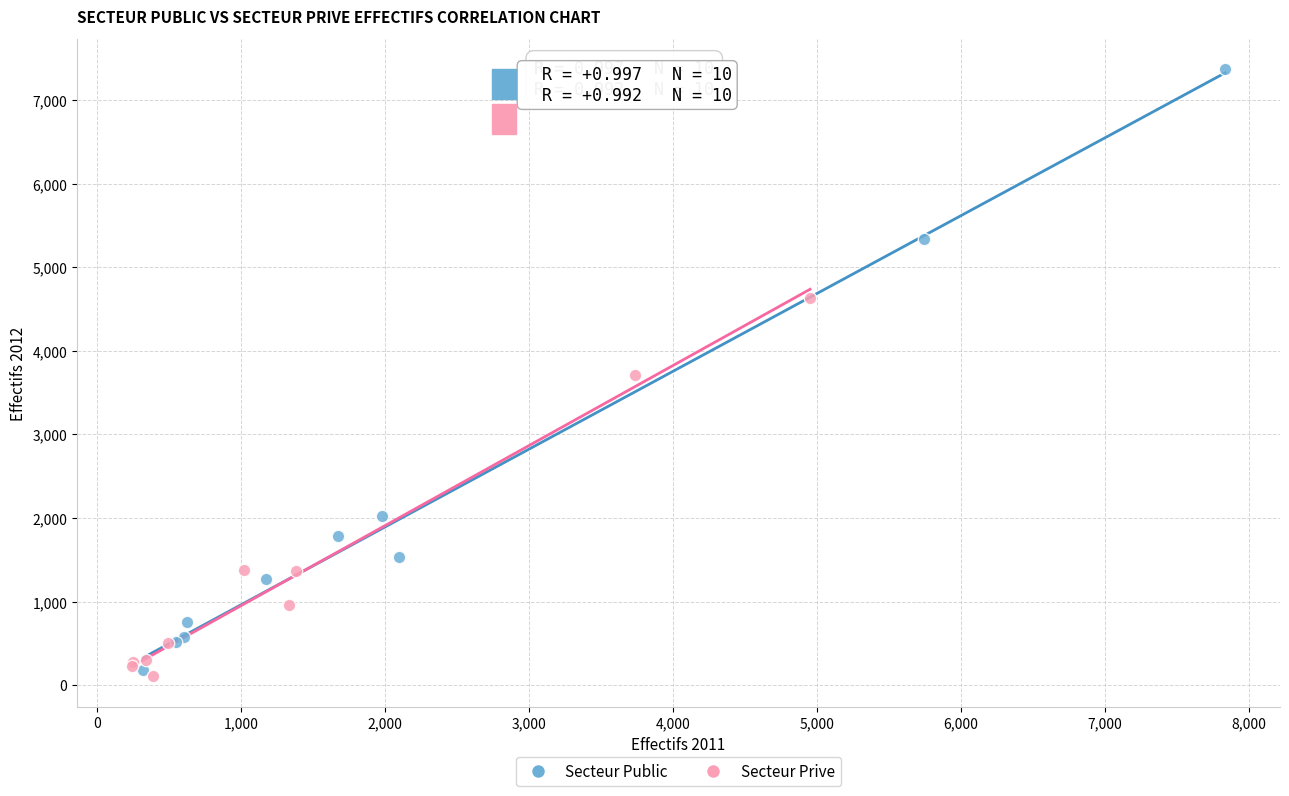

Which series contains the highest Y value?

Secteur Public